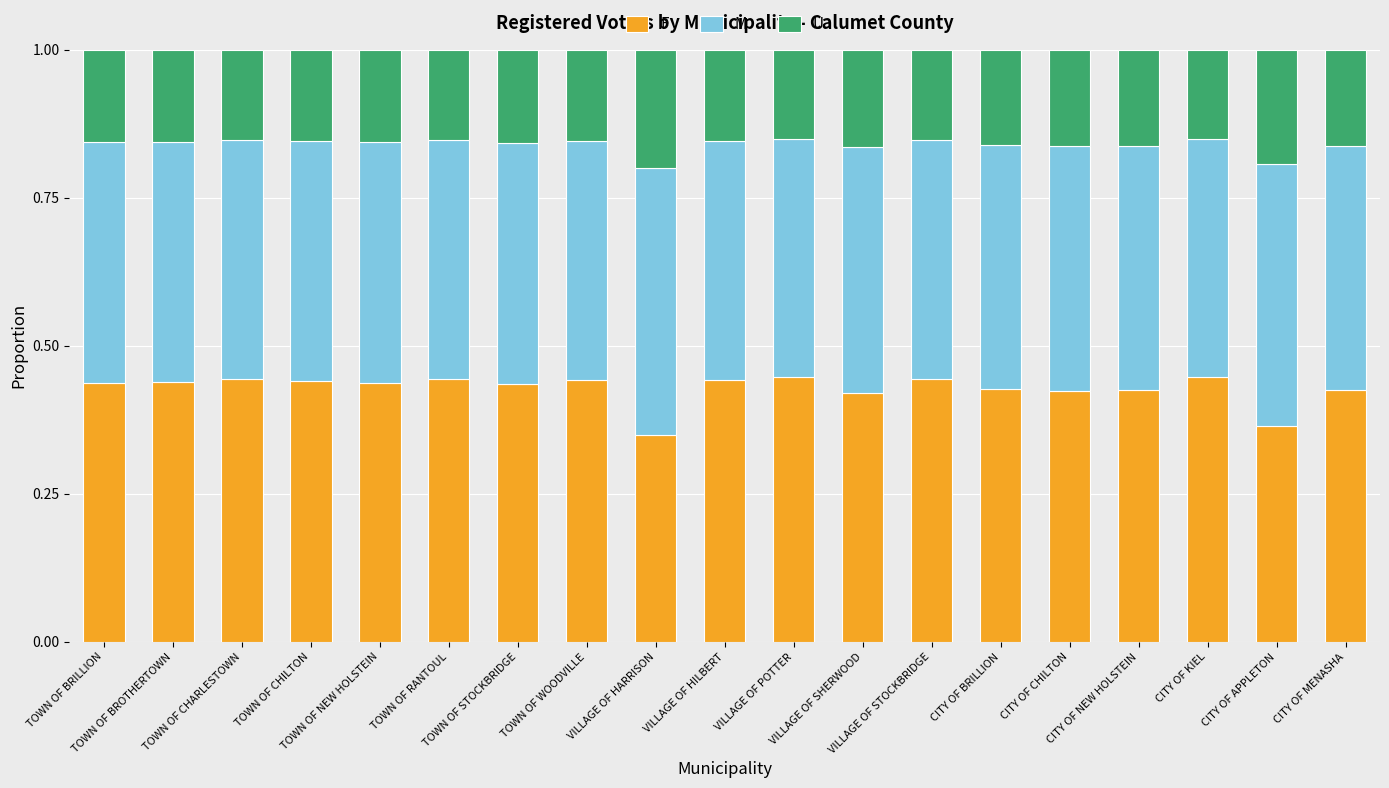

Are the bars horizontal?

No